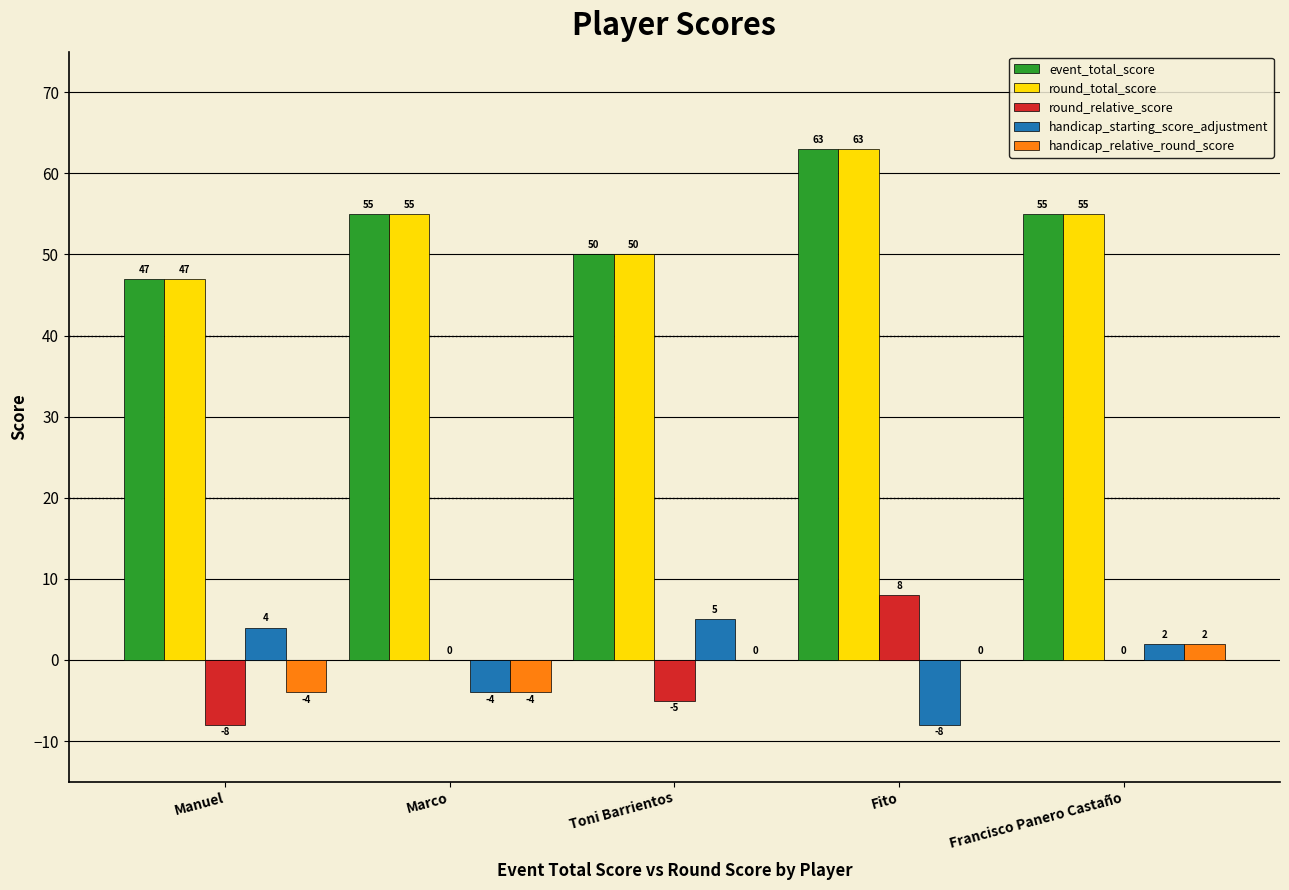

What is the sum of all event_total_score values?

270